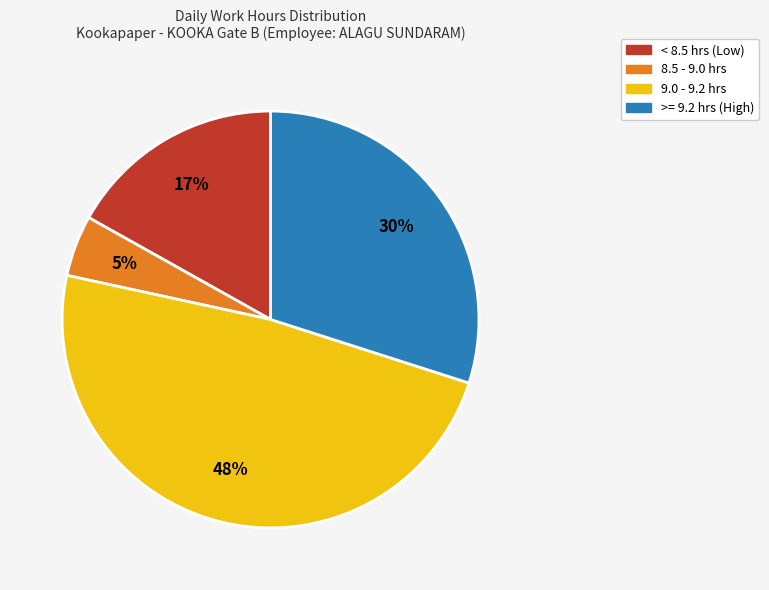

Is there any slice that represents more than half of the pie?

No